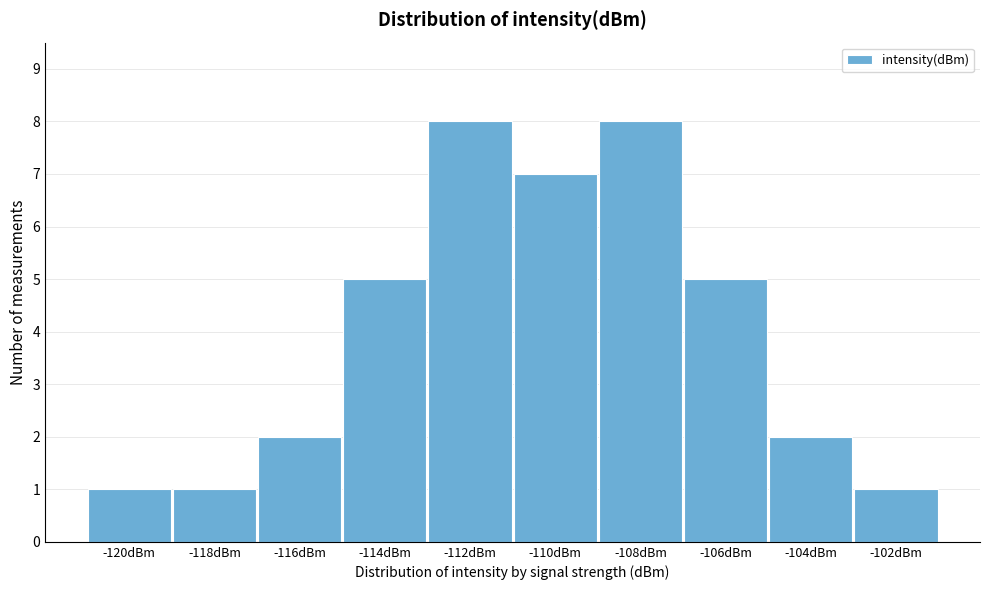

Reading left to right, transcribe all the data shown in this chart.

1	1	2	5	8	7	8	5	2	1